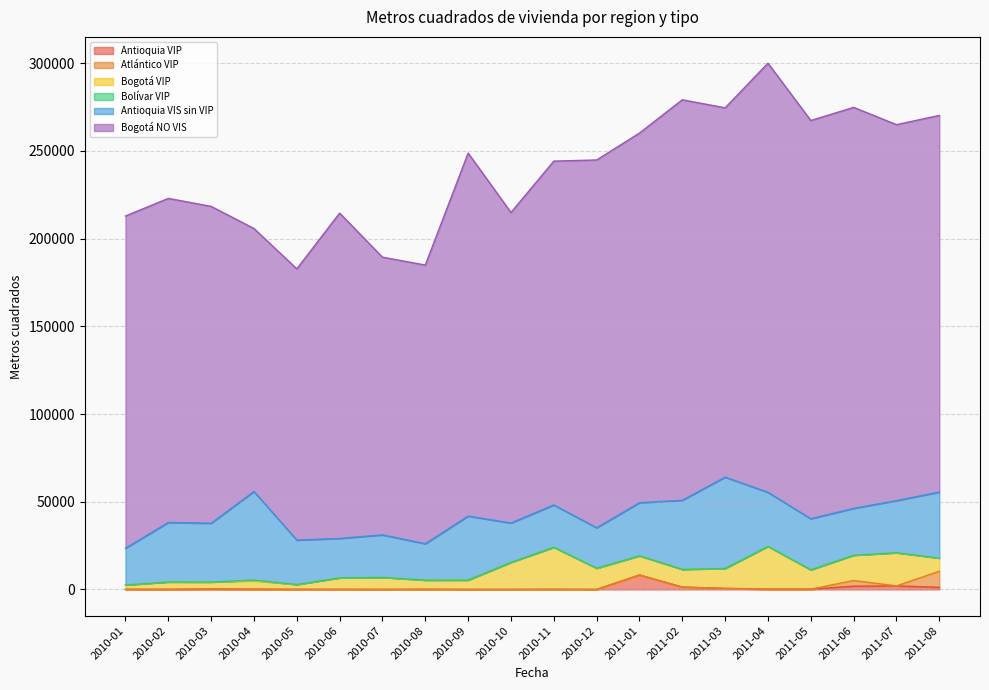

Which has a higher value, 2010-01 or 2010-09?

2010-01